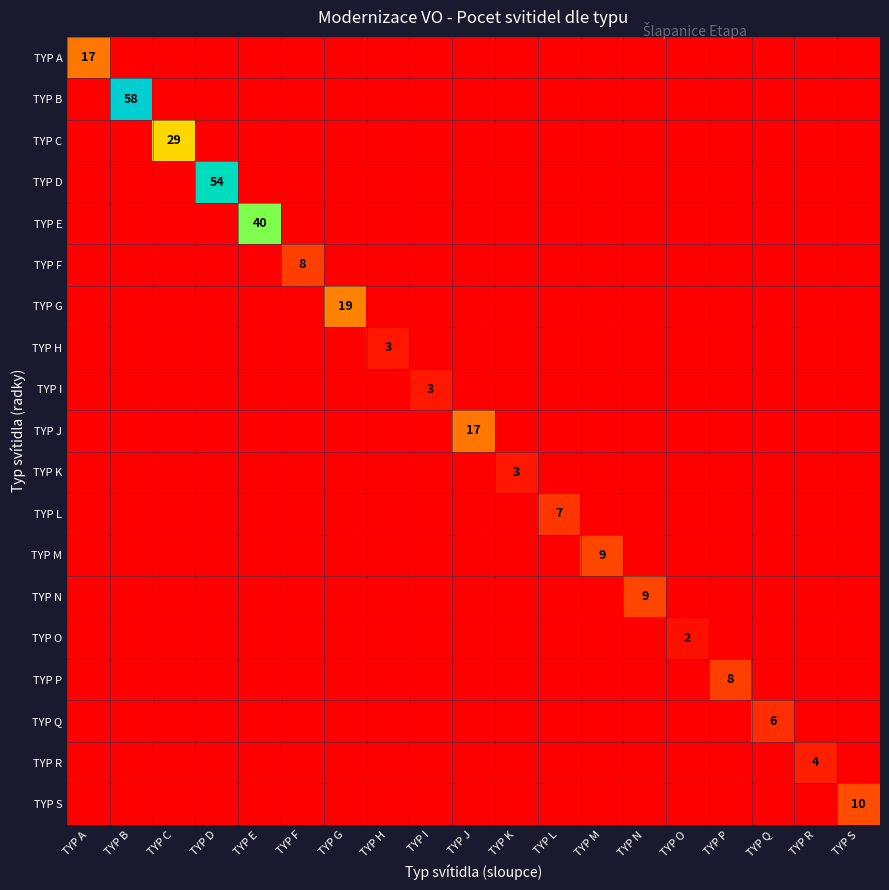

At which category is the sum across all series the highest?

TYP B